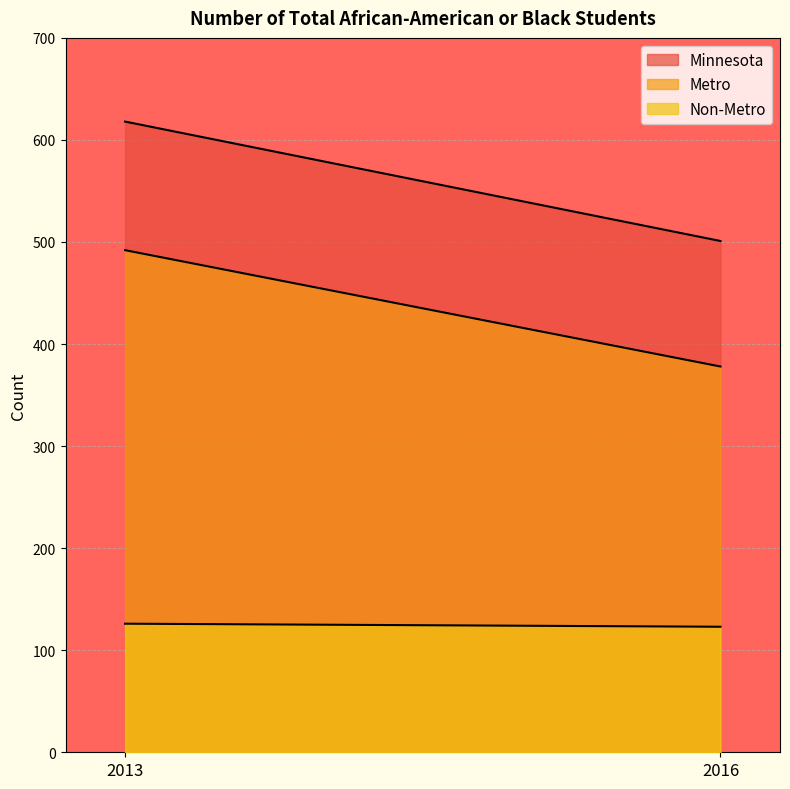

True or false: Minnesota has a value of 186 at 2016.

False